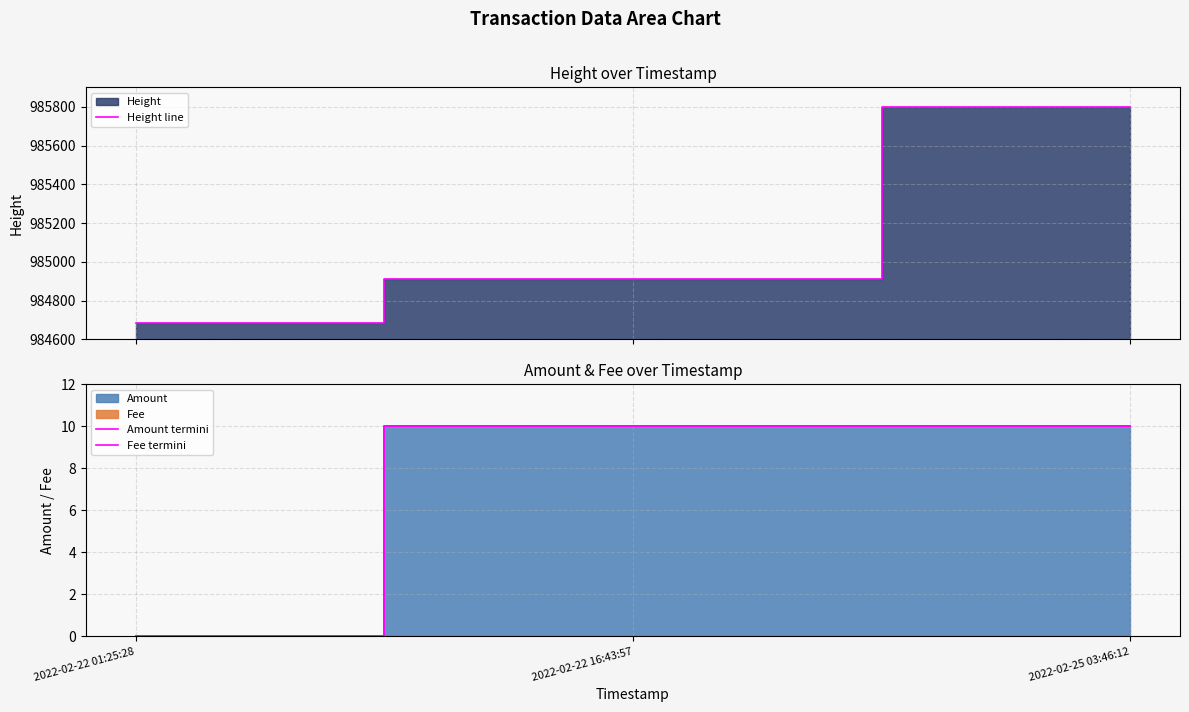

What is the label of the 3rd point from the left?

2022-02-25 03:46:12